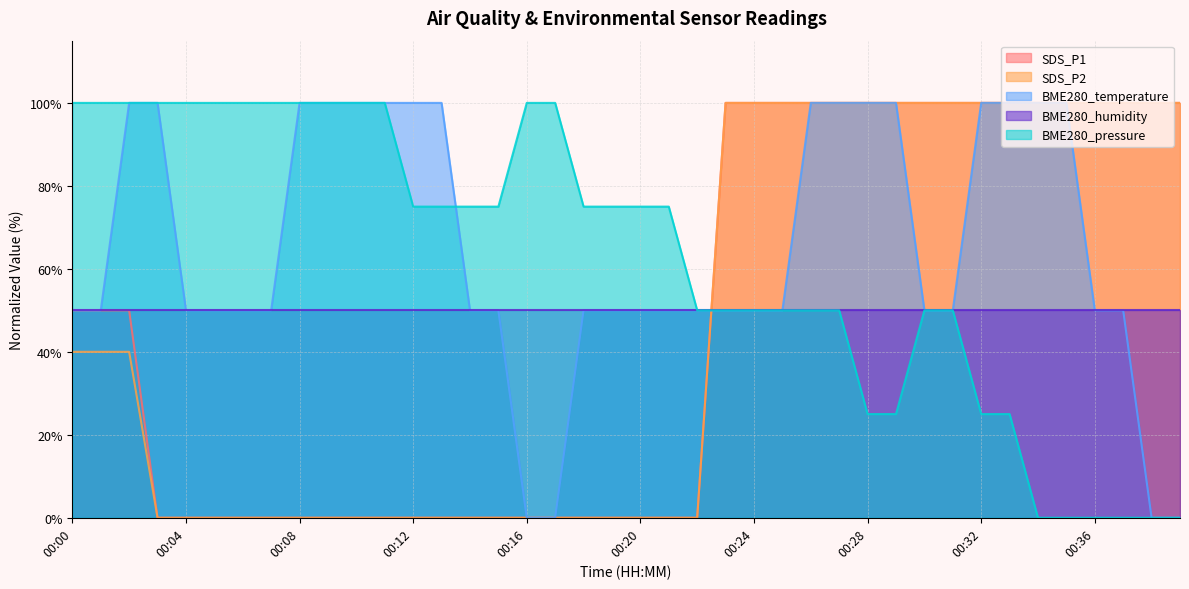

What are all the series names shown in the legend?

SDS_P1, SDS_P2, BME280_temperature, BME280_humidity, BME280_pressure